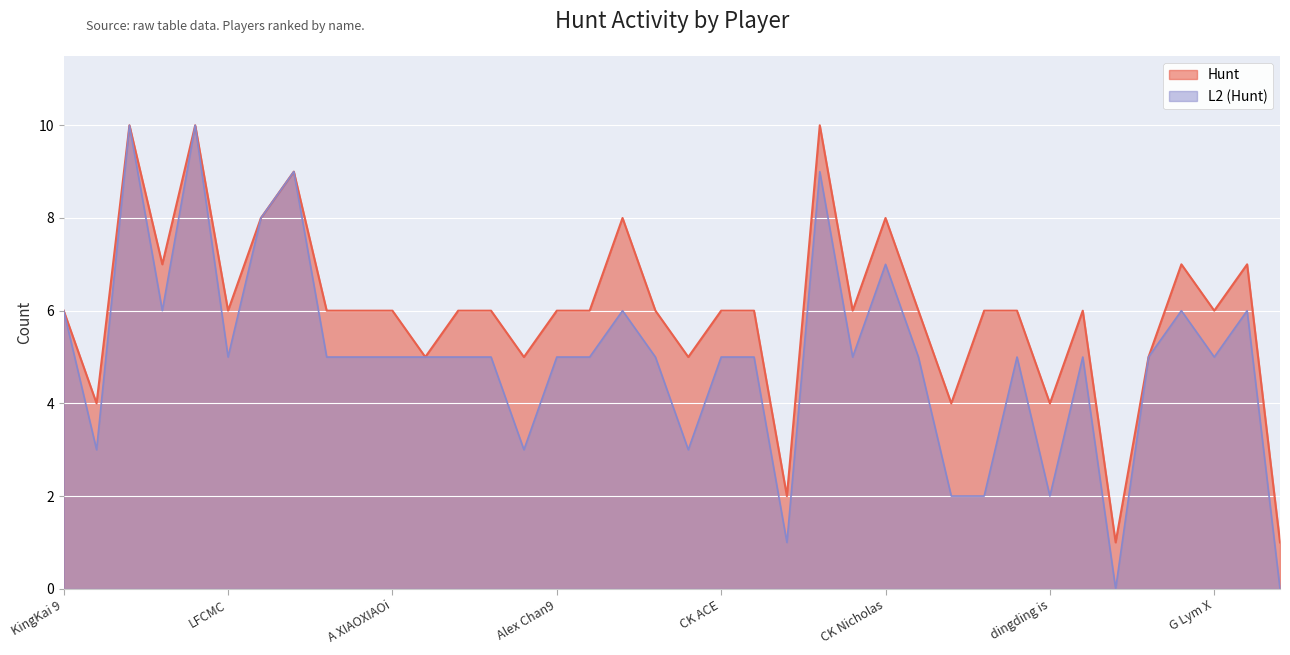

True or false: L2 (Hunt) and Hunt cross at least once.

False